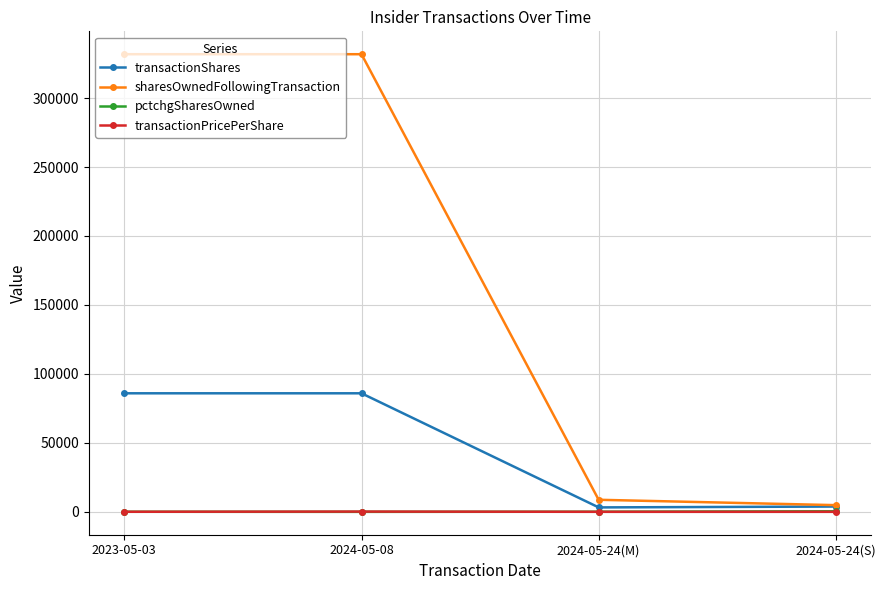

What position from the right is 2024-05-24(S)?

1